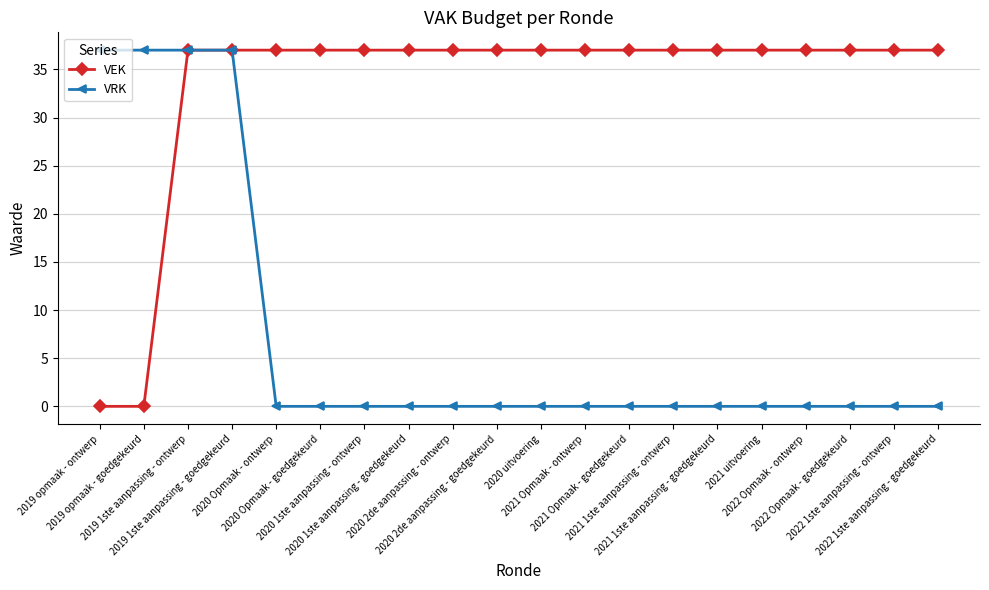

Reading left to right, extract all data points from this chart.

VEK: 2019 opmaak - ontwerp=0	2019 opmaak - goedgekeurd=0	2019 1ste aanpassing - ontwerp=37	2019 1ste aanpassing - goedgekeurd=37	2020 Opmaak - ontwerp=37	2020 Opmaak - goedgekeurd=37	2020 1ste aanpassing - ontwerp=37	2020 1ste aanpassing - goedgekeurd=37	2020 2de aanpassing - ontwerp=37	2020 2de aanpassing - goedgekeurd=37	2020 uitvoering=37	2021 Opmaak - ontwerp=37	2021 Opmaak - goedgekeurd=37	2021 1ste aanpassing - ontwerp=37	2021 1ste aanpassing - goedgekeurd=37	2021 uitvoering=37	2022 Opmaak - ontwerp=37	2022 Opmaak - goedgekeurd=37	2022 1ste aanpassing - ontwerp=37	2022 1ste aanpassing - goedgekeurd=37
VRK: 2019 opmaak - ontwerp=37	2019 opmaak - goedgekeurd=37	2019 1ste aanpassing - ontwerp=37	2019 1ste aanpassing - goedgekeurd=37	2020 Opmaak - ontwerp=0	2020 Opmaak - goedgekeurd=0	2020 1ste aanpassing - ontwerp=0	2020 1ste aanpassing - goedgekeurd=0	2020 2de aanpassing - ontwerp=0	2020 2de aanpassing - goedgekeurd=0	2020 uitvoering=0	2021 Opmaak - ontwerp=0	2021 Opmaak - goedgekeurd=0	2021 1ste aanpassing - ontwerp=0	2021 1ste aanpassing - goedgekeurd=0	2021 uitvoering=0	2022 Opmaak - ontwerp=0	2022 Opmaak - goedgekeurd=0	2022 1ste aanpassing - ontwerp=0	2022 1ste aanpassing - goedgekeurd=0